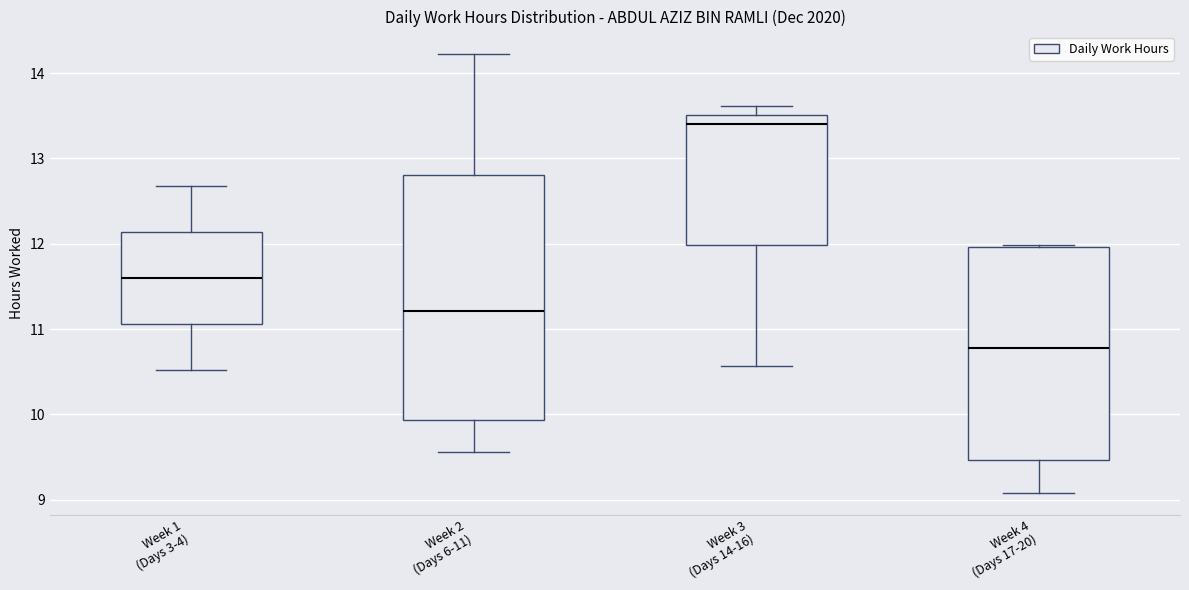

Reading left to right, transcribe this box plot: for each box, give where its median line is, the range the box spans, and where its two whiskers end, as read against the y-axis. The values are not printed on the chart, so give them approximately, as read against the axis.

Week 1 (Days 3-4): median 11.6, box 11.1 to 12.1, whiskers 10.5 to 12.7
Week 2 (Days 6-11): median 11.2, box 9.9 to 12.8, whiskers 9.6 to 14.2
Week 3 (Days 14-16): median 13.4, box 12.0 to 13.5, whiskers 10.6 to 13.6
Week 4 (Days 17-20): median 10.8, box 9.5 to 12.0, whiskers 9.1 to 12.0